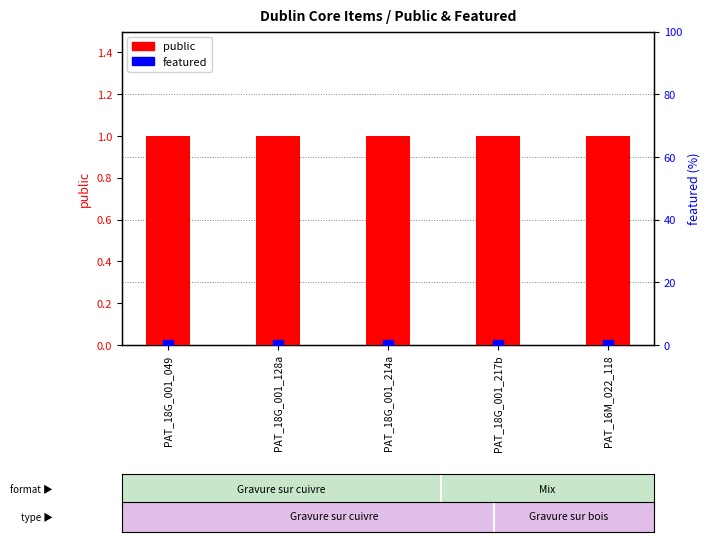

Which series reaches the maximum Y coordinate?

public